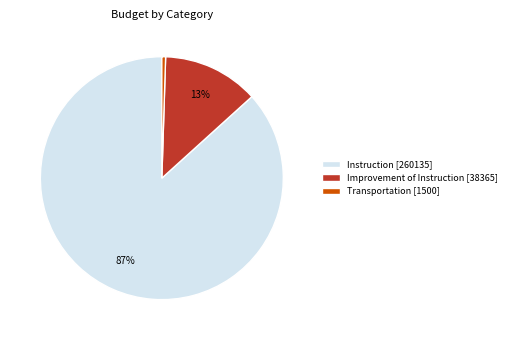

Is the sum of Improvement of Instruction [38365] and Instruction [260135] greater than half?

Yes